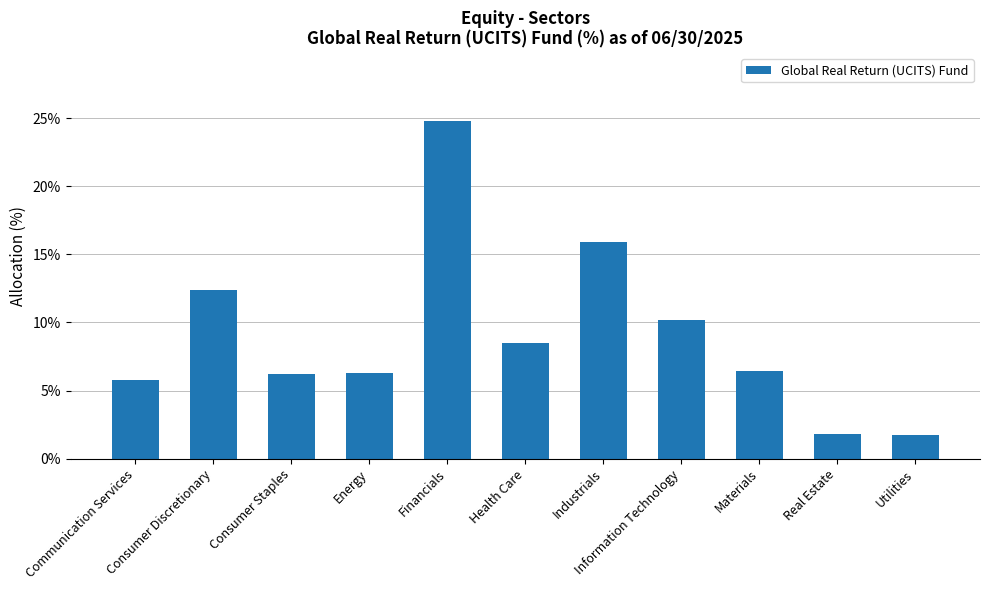

Where is the data nearest to the value 13?

Consumer Discretionary